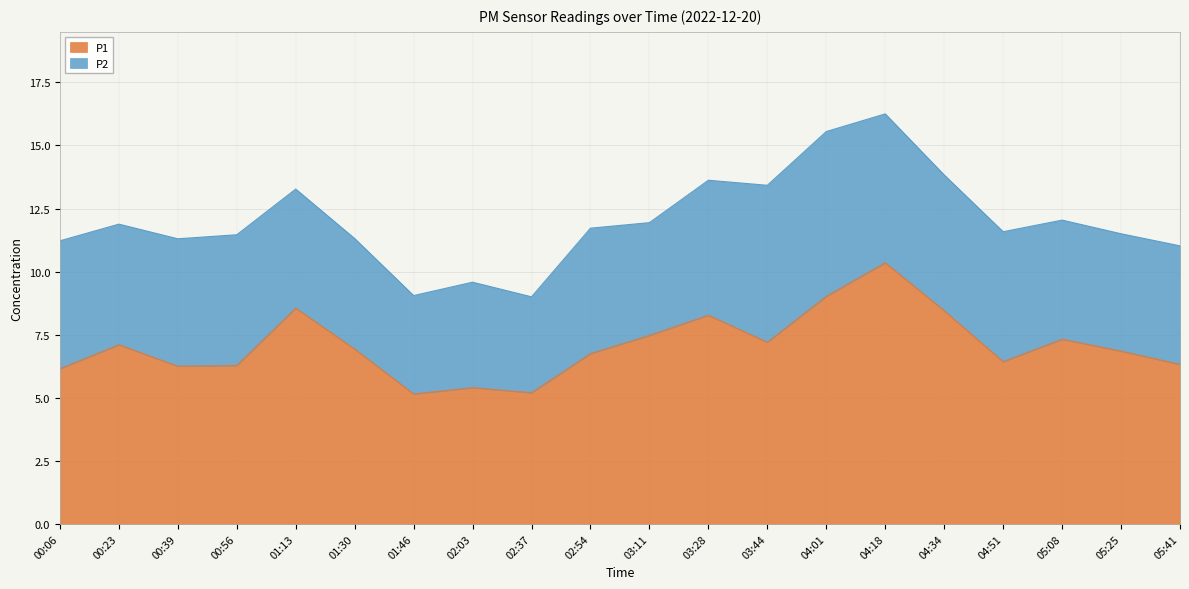

What is the greatest value displayed?

10.3